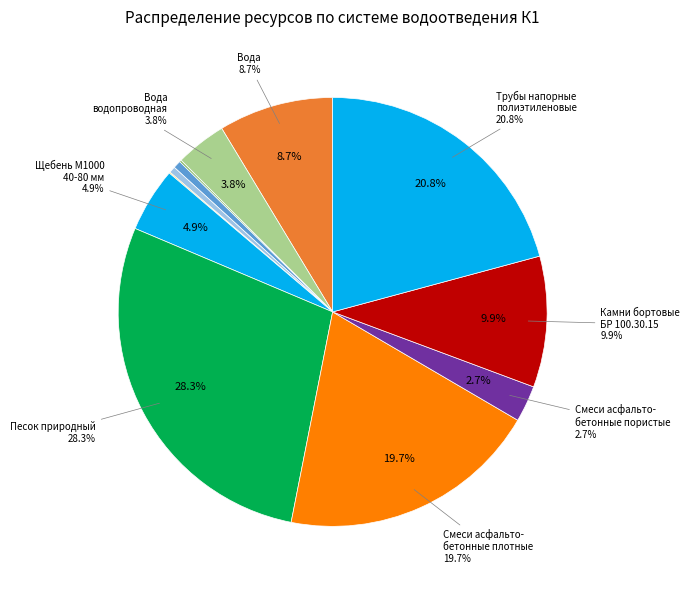

What percentage do Песок природный для строительных работ and Смеси асфальтобетонные плотные мелкозернистые together represent?

47.9%